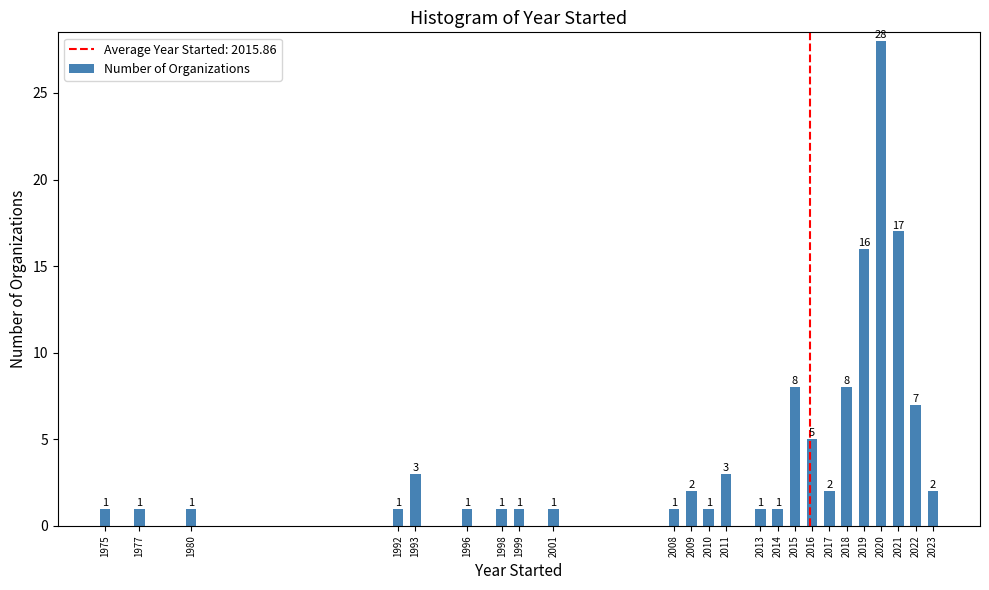

Reading left to right, transcribe all the data shown in this chart.

1	1	1	1	3	1	1	1	1	1	2	1	3	1	1	8	5	2	8	16	28	17	7	2